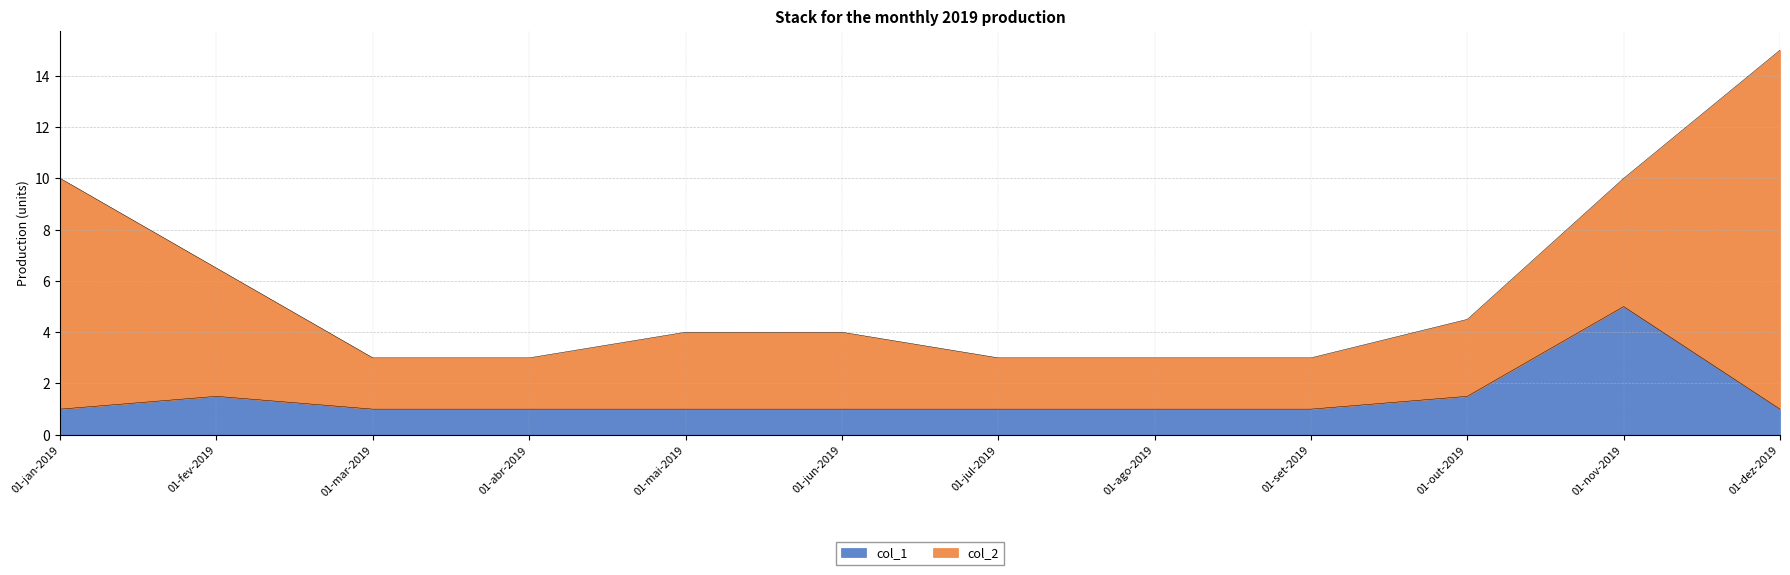

Where is the data nearest to the value 3?

01-fev-2019